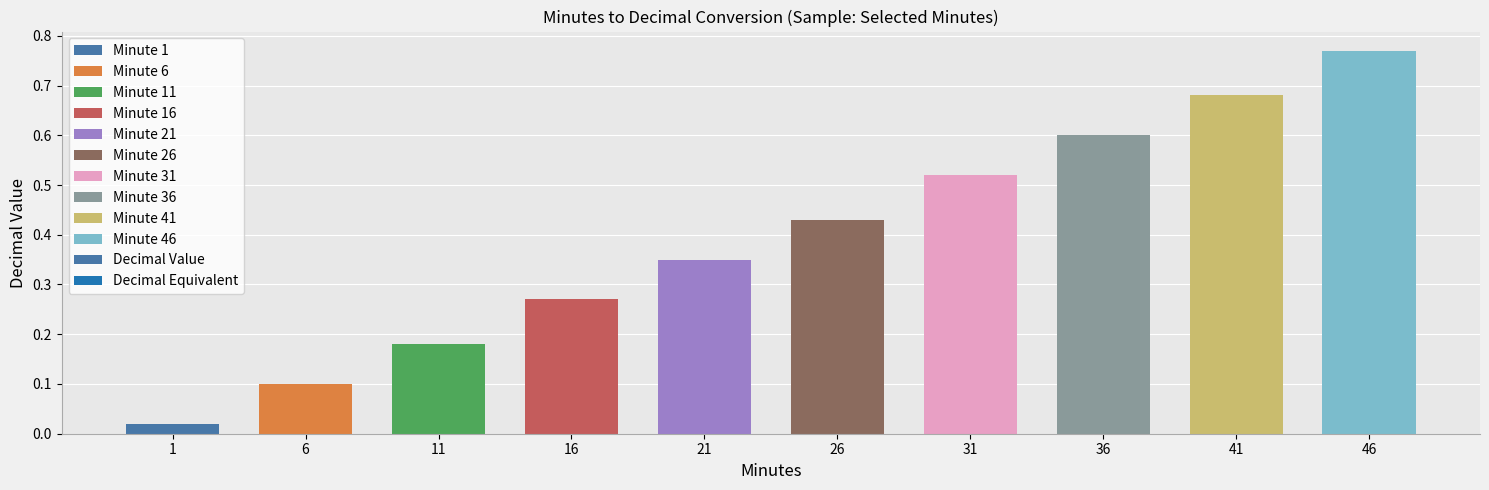

What is the change in value from 11 to 36?

+0.4